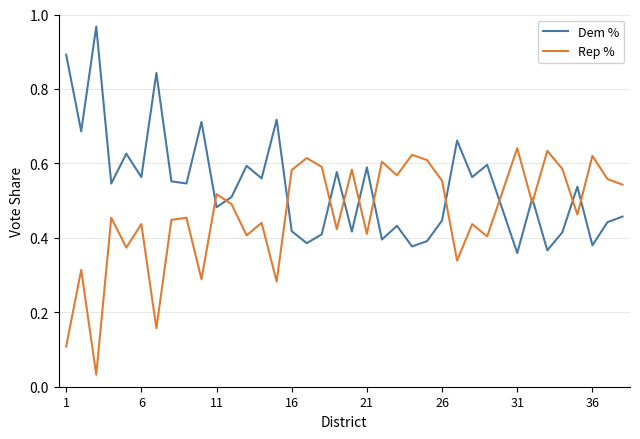

List the series in order of their overall mean, highest first.

Dem %, Rep %